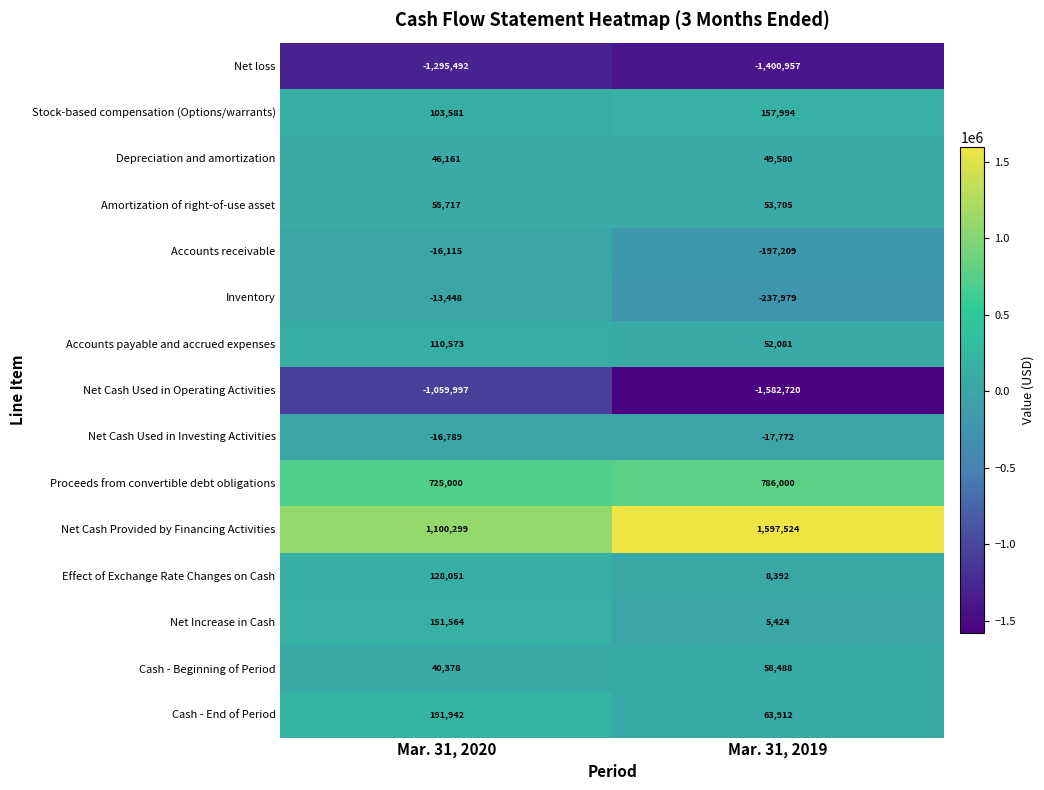

At Mar. 31, 2019, list the series in order from largest to smallest.

Net Cash Provided by Financing Activities, Proceeds from convertible debt obligations, Stock-based compensation (Options/warrants), Cash - End of Period, Cash - Beginning of Period, Amortization of right-of-use asset, Accounts payable and accrued expenses, Depreciation and amortization, Effect of Exchange Rate Changes on Cash, Net Increase in Cash, Net Cash Used in Investing Activities, Accounts receivable, Inventory, Net loss, Net Cash Used in Operating Activities